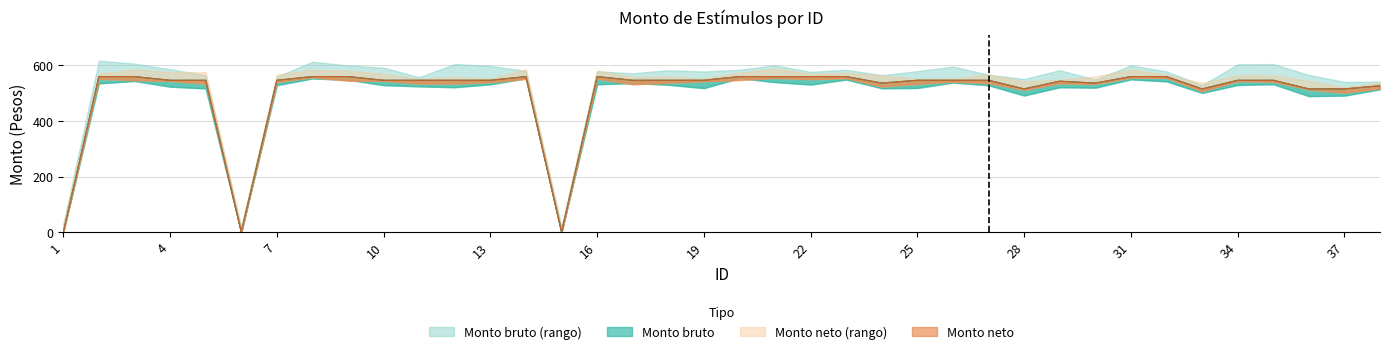

Where is Monto neto nearest to the value 280?

28